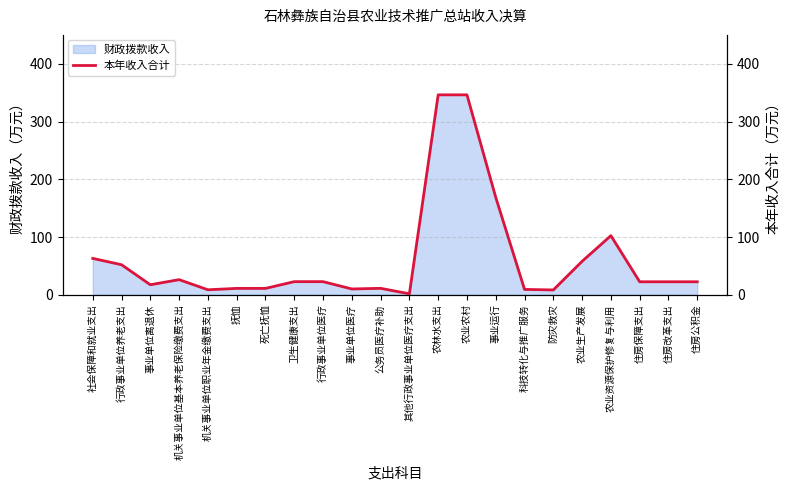

Reading left to right, list all the values displayed in this chart.

社会保障和就业支出=62.9	行政事业单位养老支出=52.0	事业单位离退休=17.3	机关事业单位基本养老保险缴费支出=26.1	机关事业单位职业年金缴费支出=8.6	抚恤=11.0	死亡抚恤=11.0	卫生健康支出=22.6	行政事业单位医疗=22.6	事业单位医疗=10.0	公务员医疗补助=11.1	其他行政事业单位医疗支出=1.6	农林水支出=346.3	农业农村=346.3	事业运行=168.6	科技转化与推广服务=9.2	防灾救灾=8.3	农业生产发展=57.9	农业资源保护修复与利用=102.3	住房保障支出=22.4	住房改革支出=22.4	住房公积金=22.4